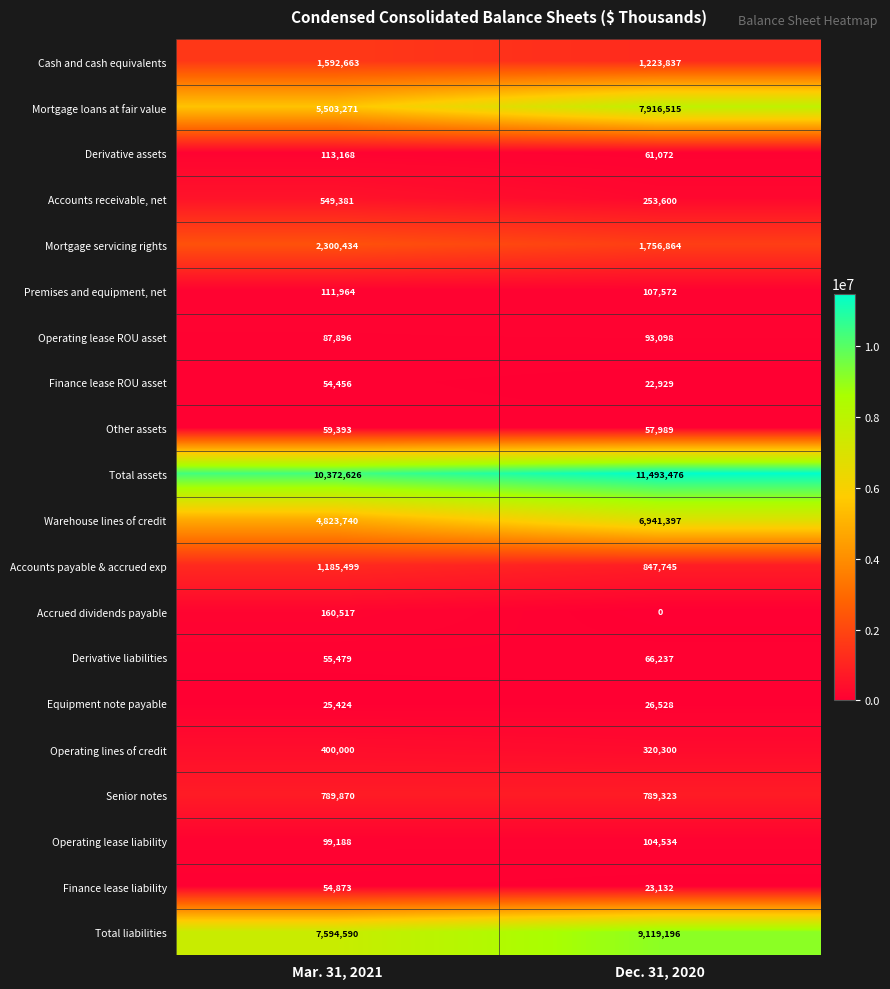

What is the average value of the Derivative assets series?

87120